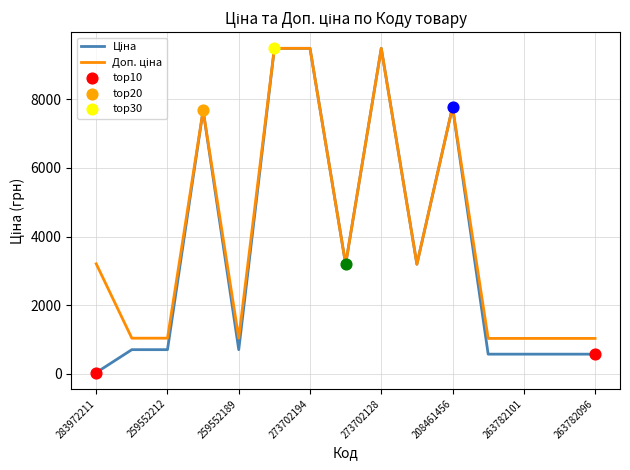

How many lines are shown in the chart?

2